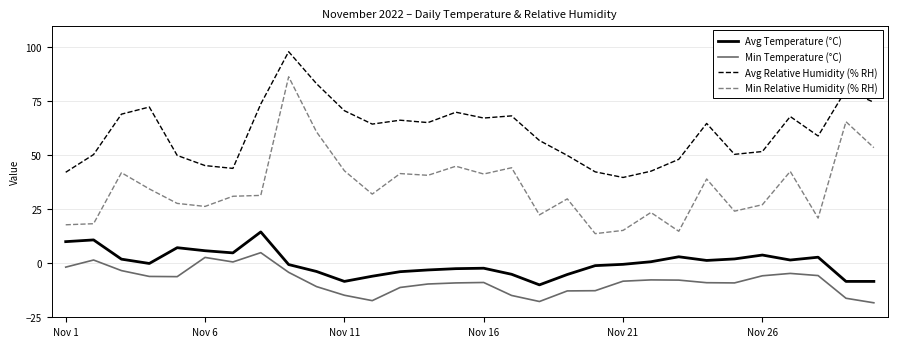

What is the difference between the maximum and minimum values in the Avg Relative Humidity (% RH) series?

58.2